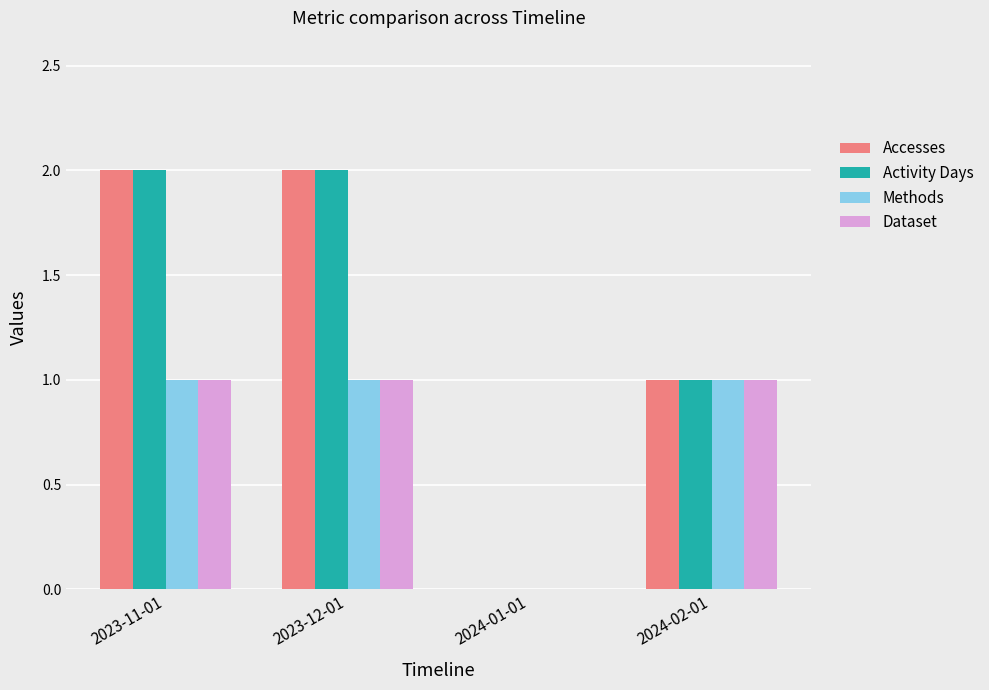

The value of Activity Days at 2024-01-01 is 0. True or false?

True